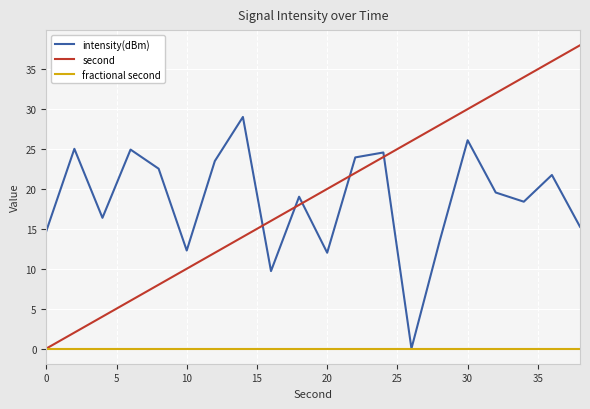

True or false: second and intensity(dBm) cross at least once.

True